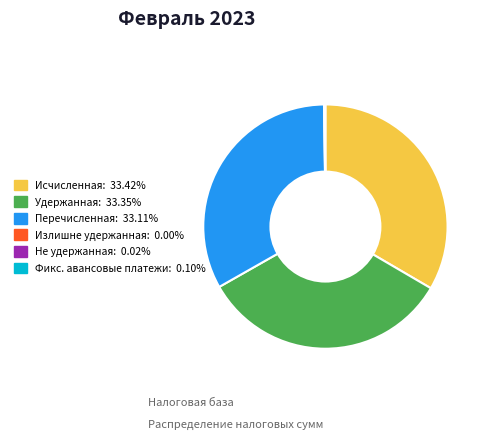

Is there a majority slice in this chart?

No